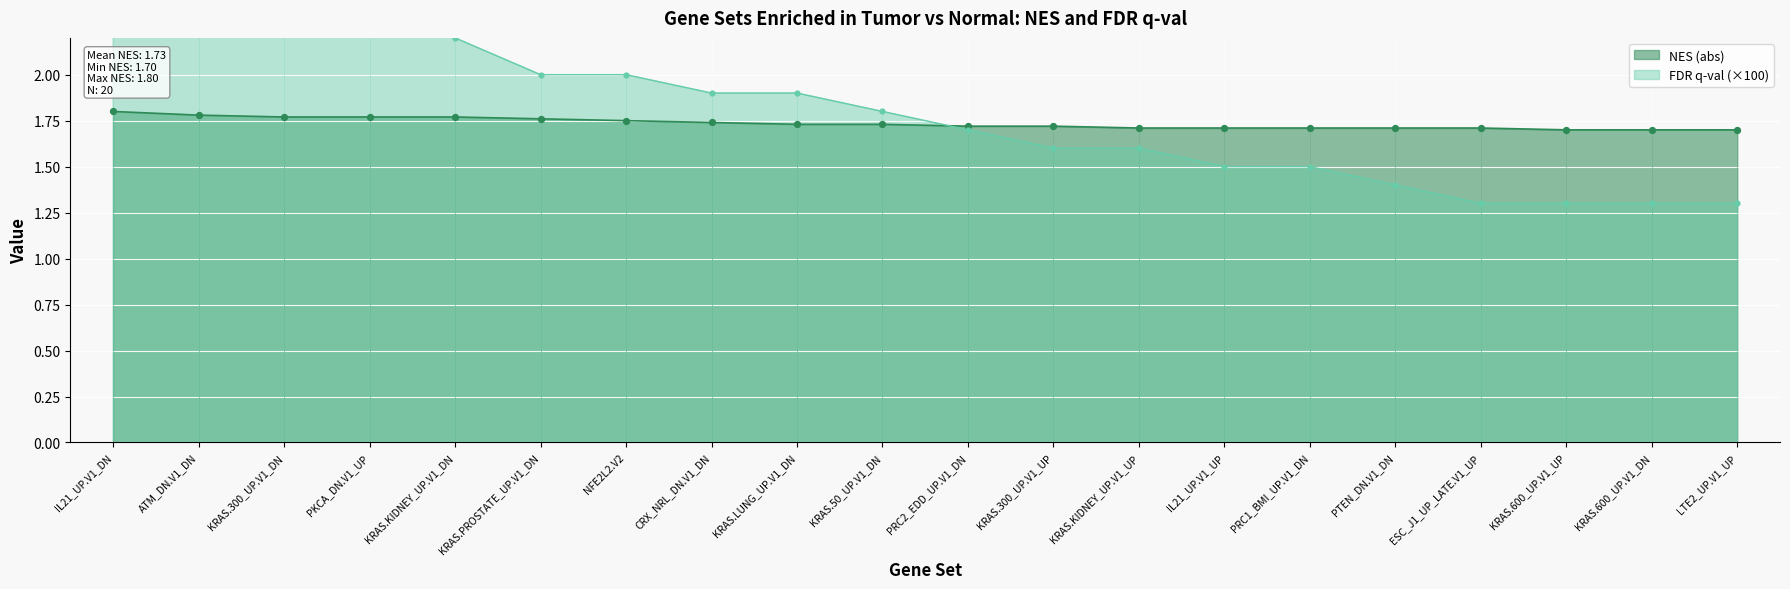

Which series reaches the maximum Y coordinate?

FDR q-val